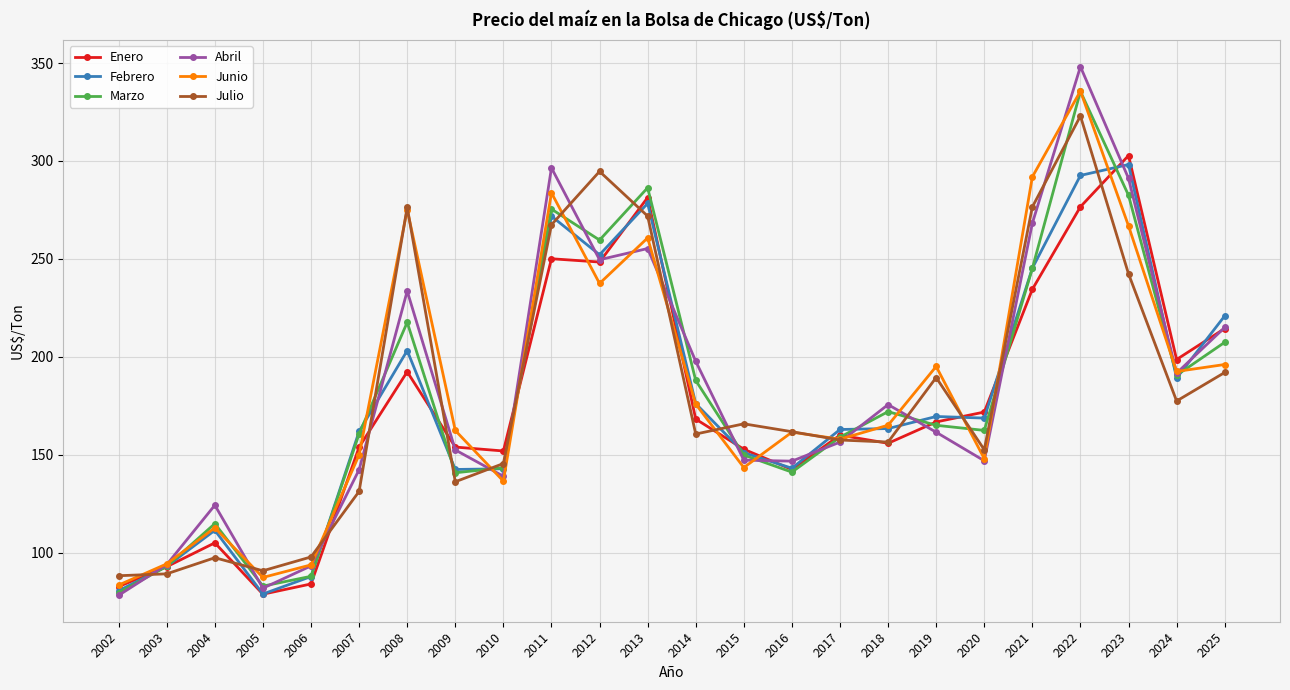

What is the value of the Junio point at the 16th from the left?

157.9